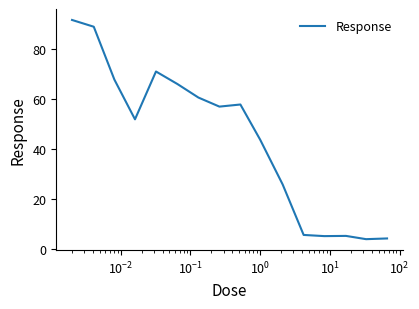

What is the smallest value displayed?

4.0